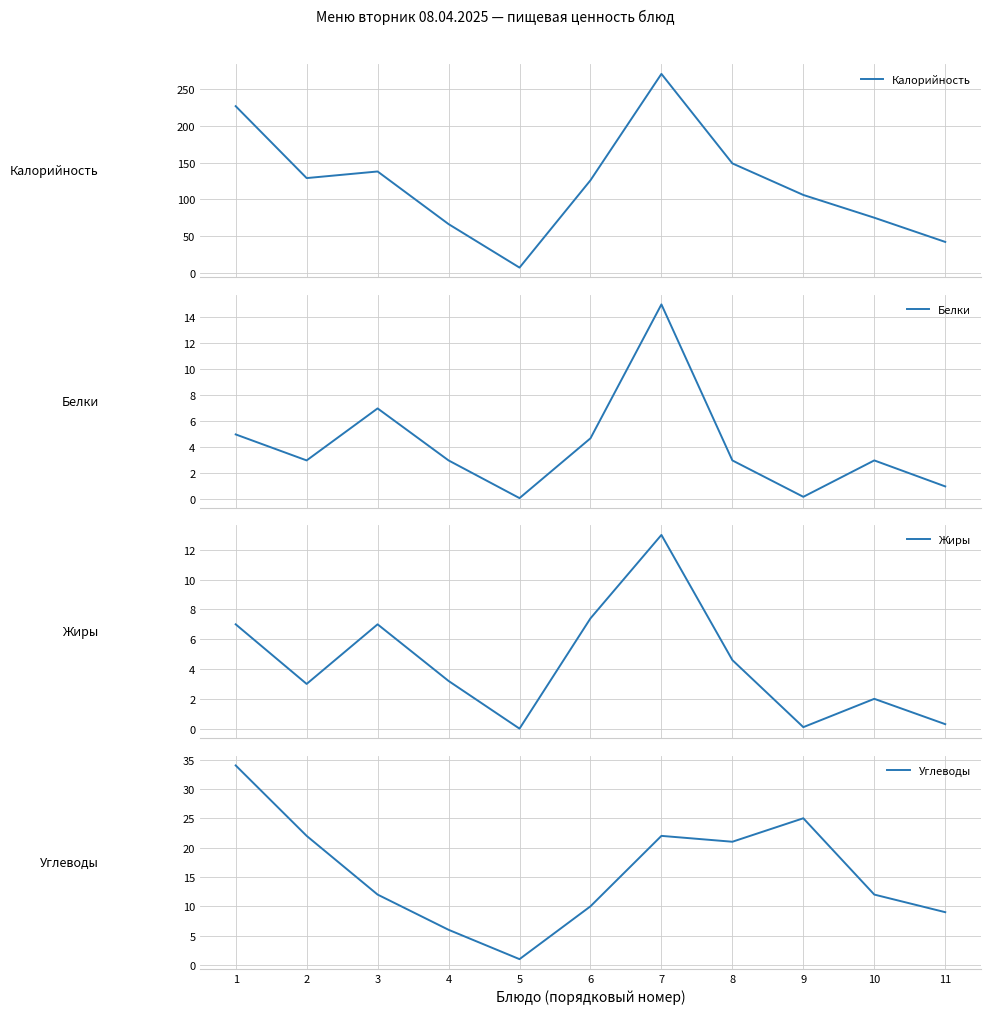

What are all the series names shown in the legend?

Калорийность, Белки, Жиры, Углеводы